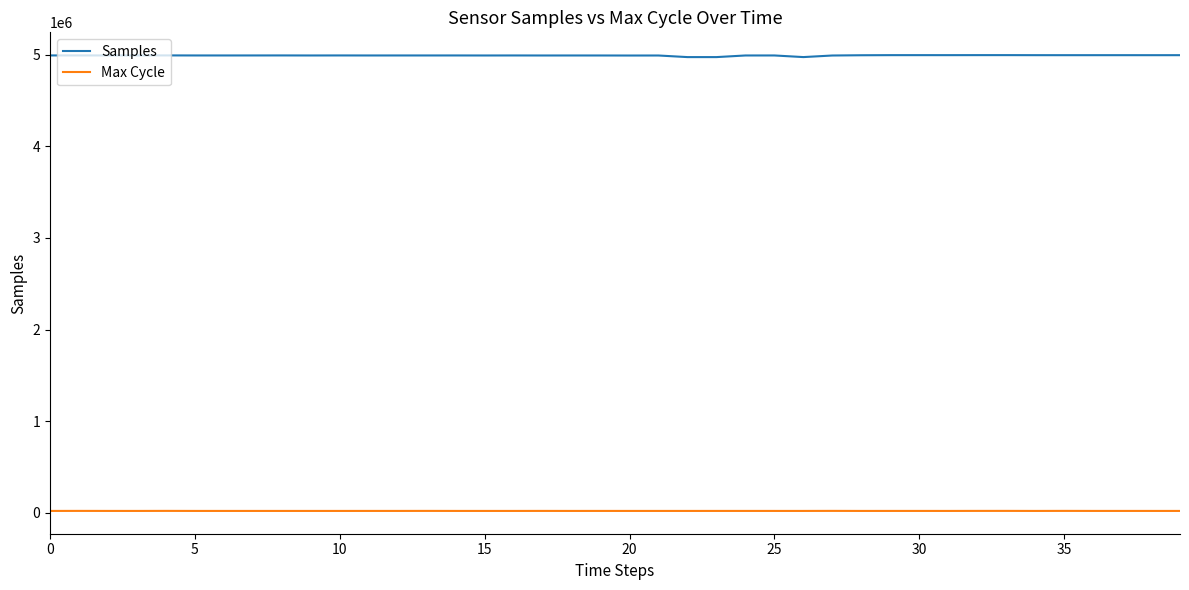

In Max Cycle, how many points are lower than both neighbors (excluding endpoints)?

12